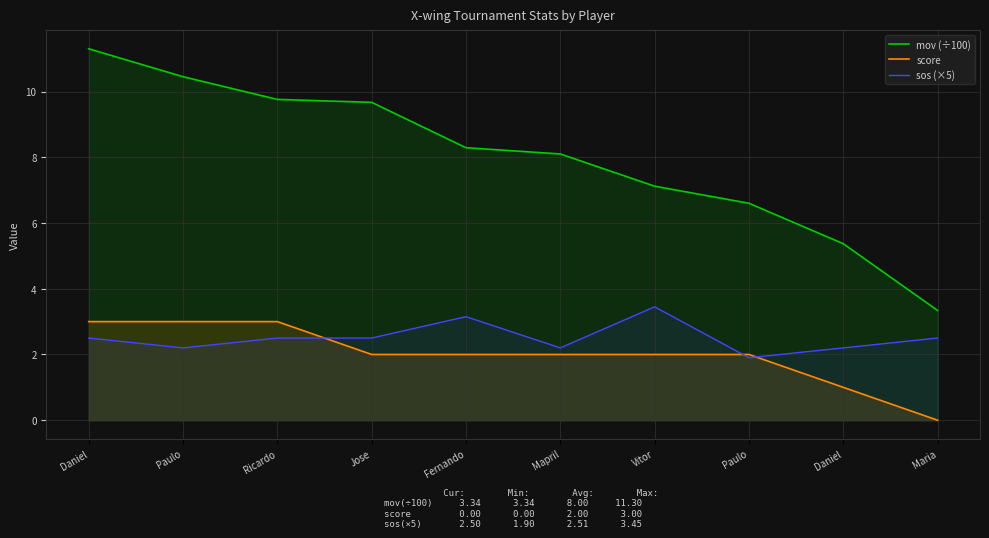

How many lines are shown in the chart?

3